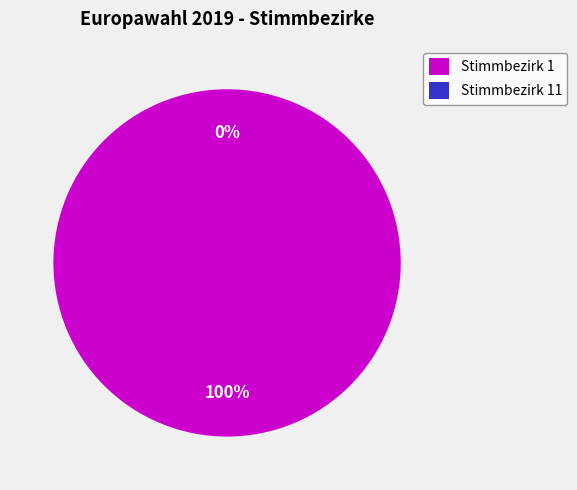

How many segments does this pie chart have?

2